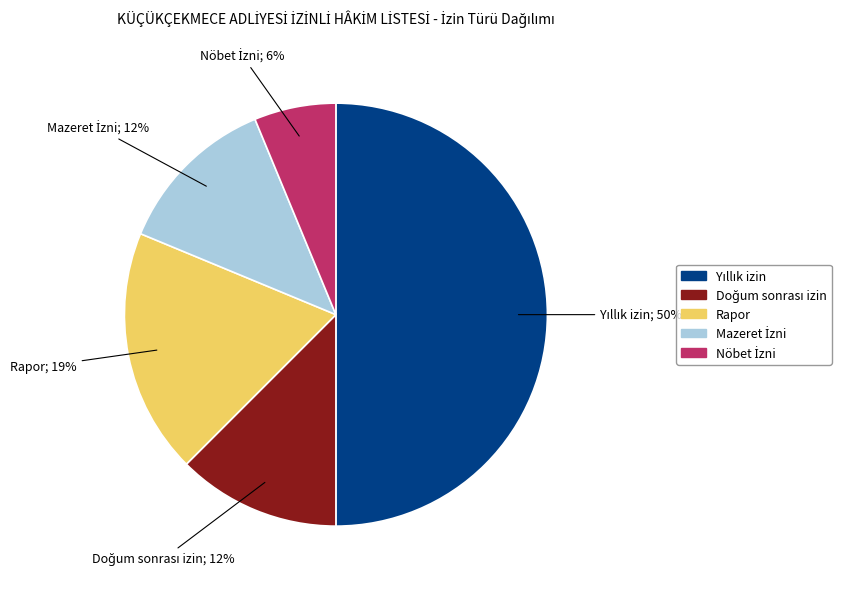

Does Rapor represent more than half of the total?

No